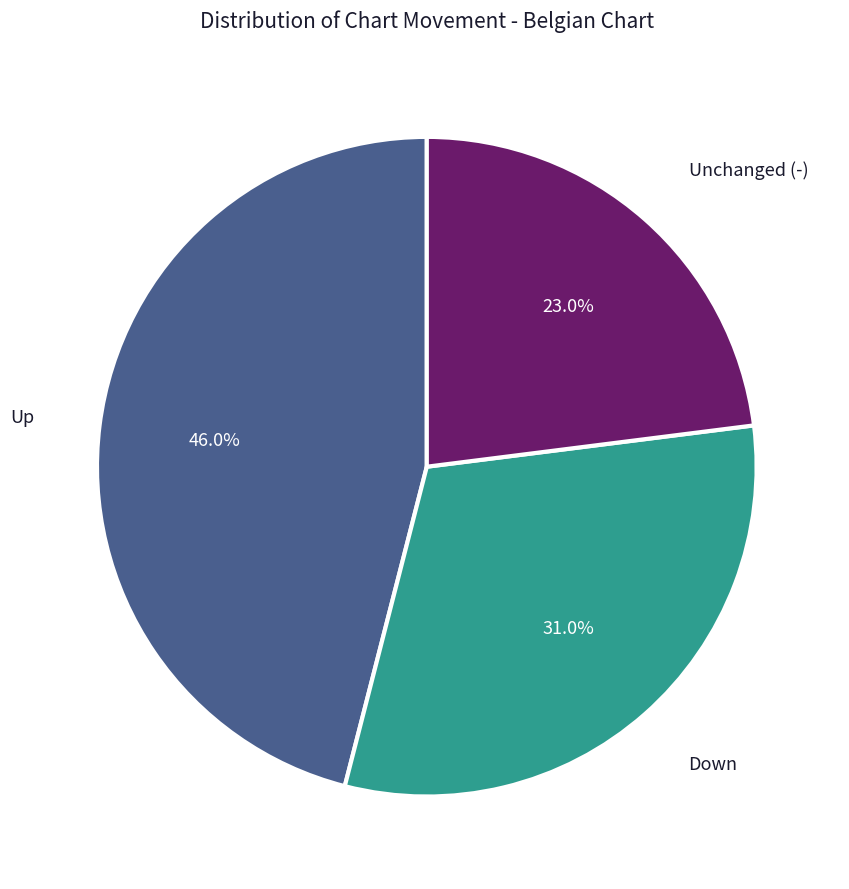

Is there a majority slice in this chart?

No